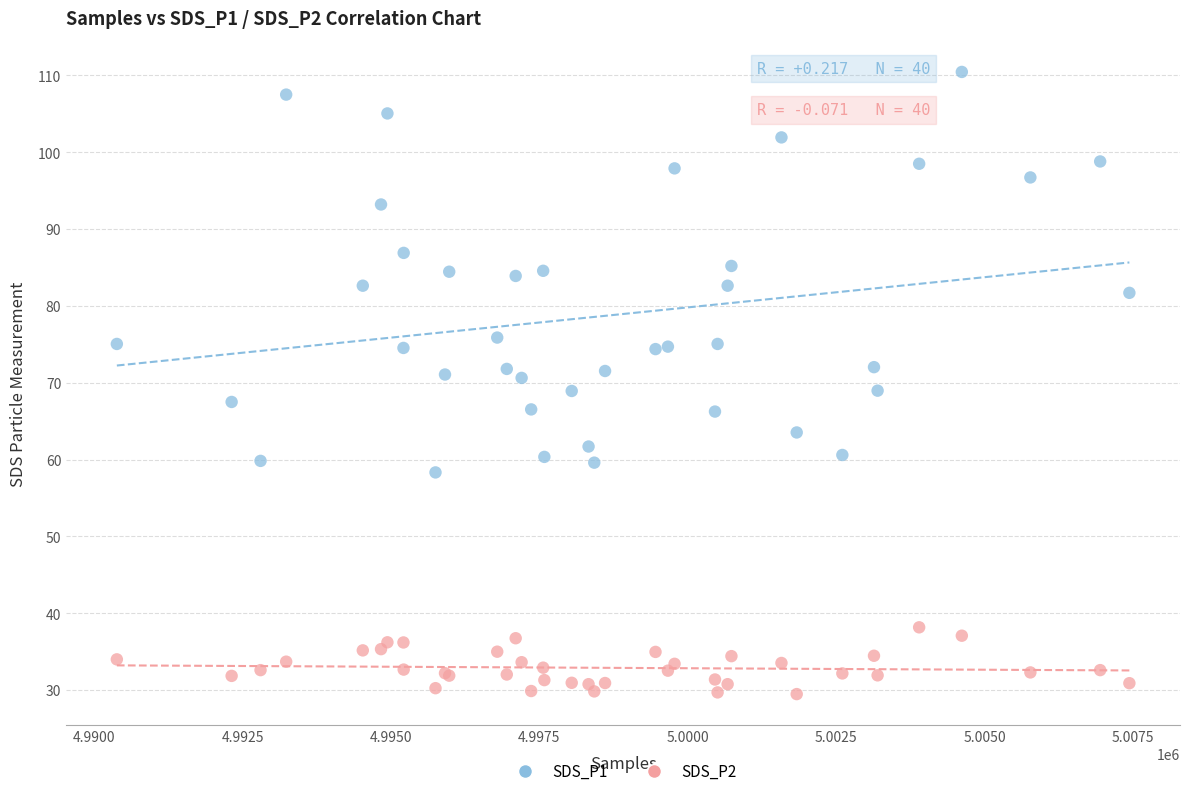

What are all the series names shown in the legend?

SDS_P1, SDS_P2